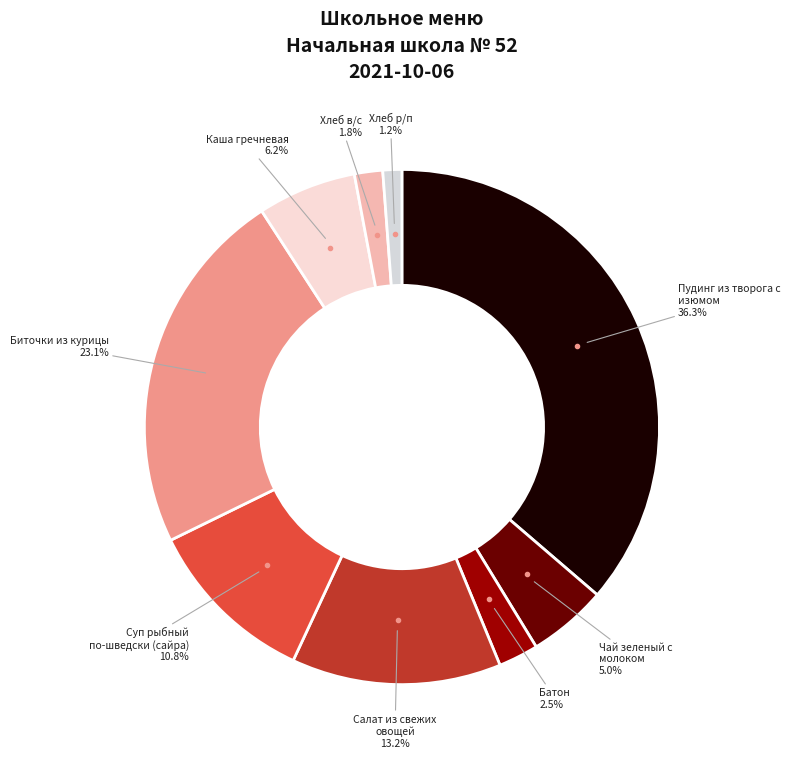

How many slices are in this pie chart?

9